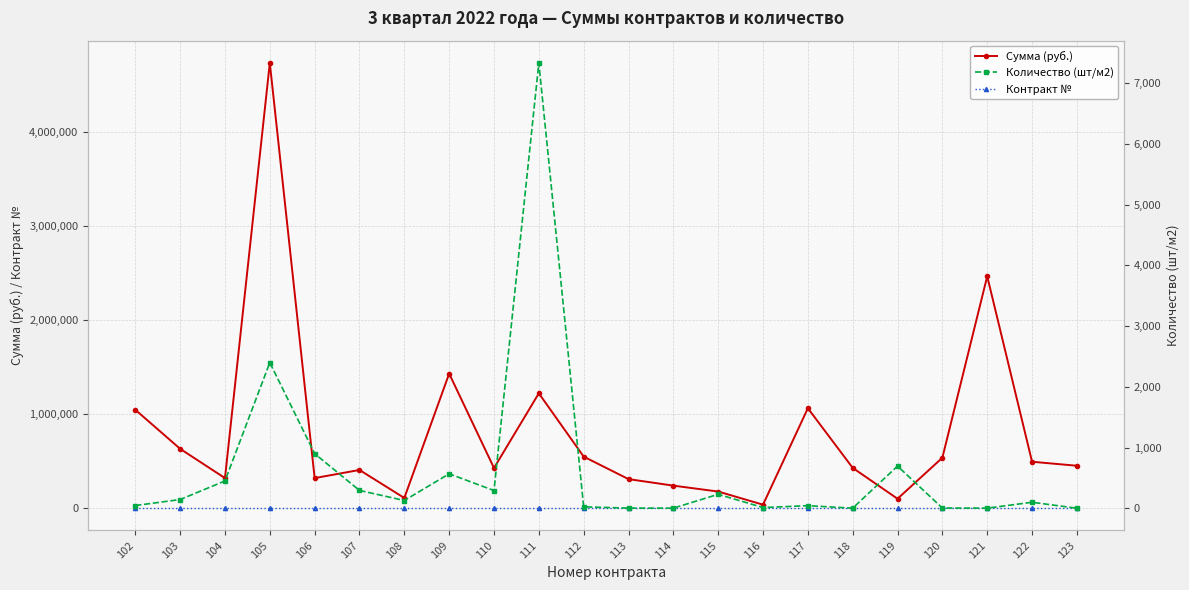

How many values in the Контракт № series exceed 113?

10